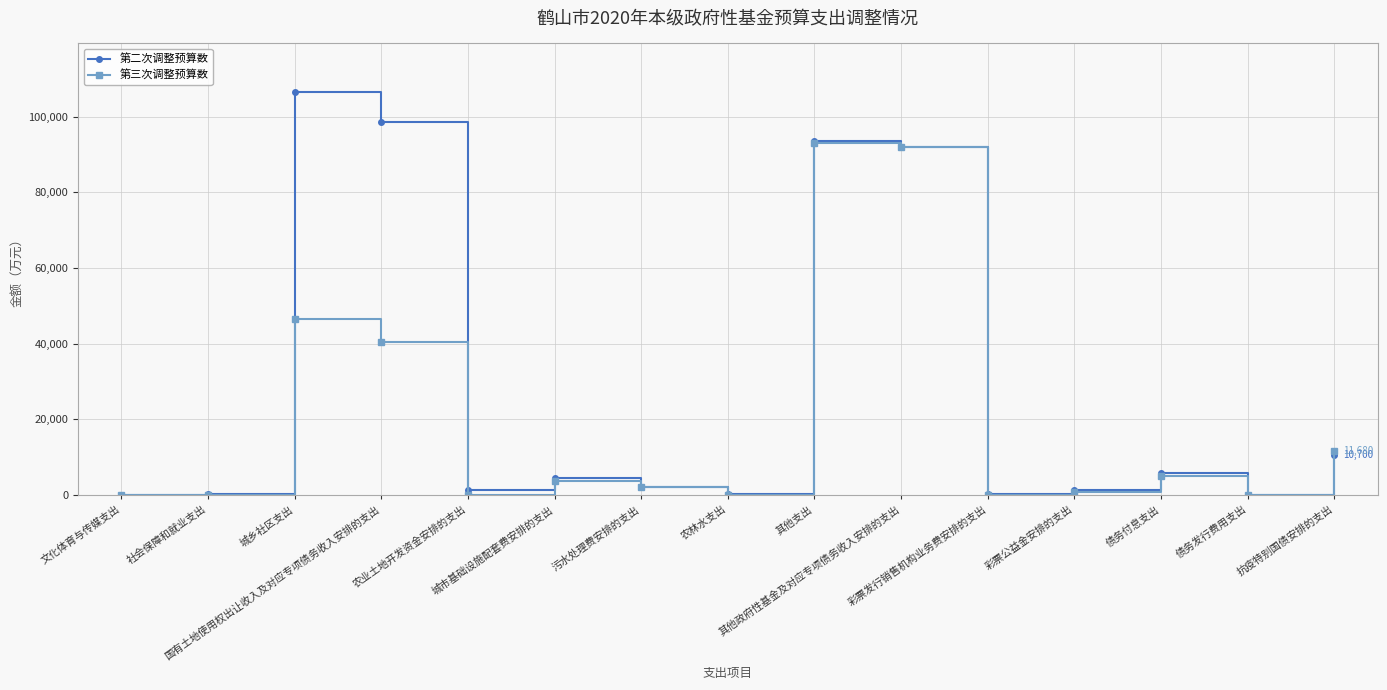

True or false: 第二次调整预算数 and 第三次调整预算数 intersect in this chart.

True